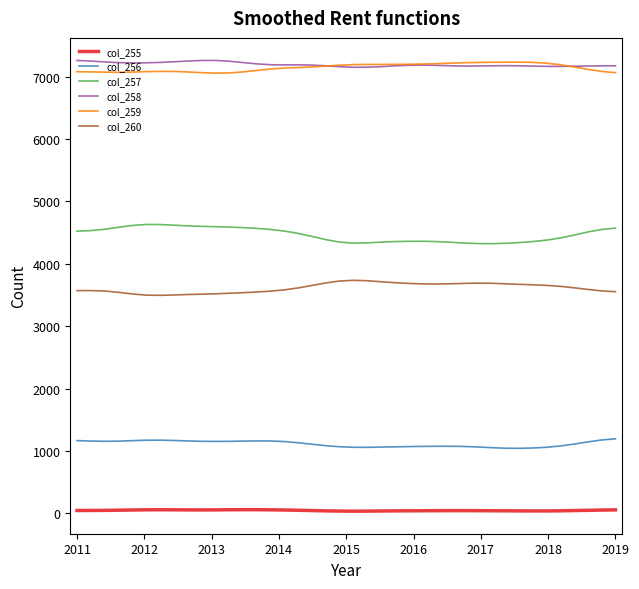

What is the greatest value displayed?

7262